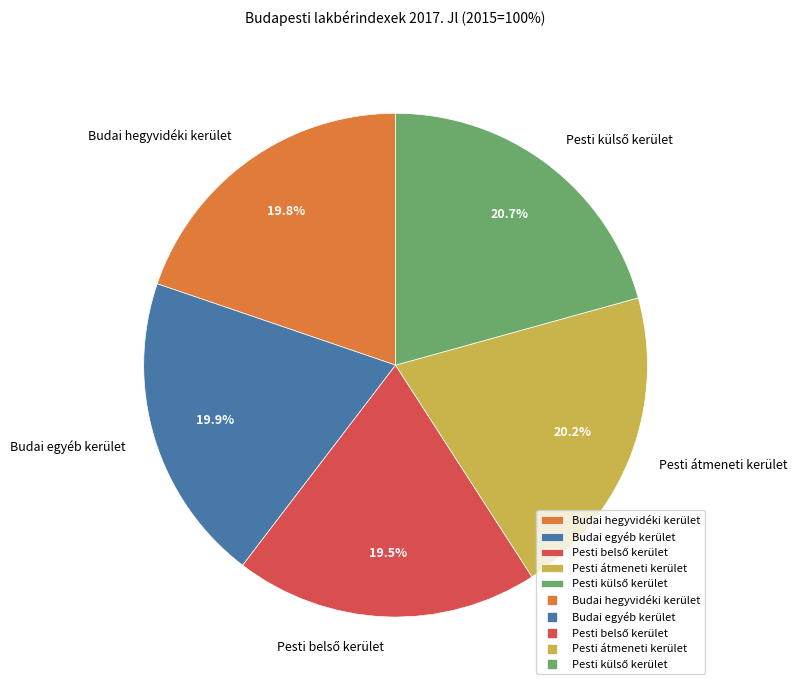

Is there any slice that represents more than half of the pie?

No